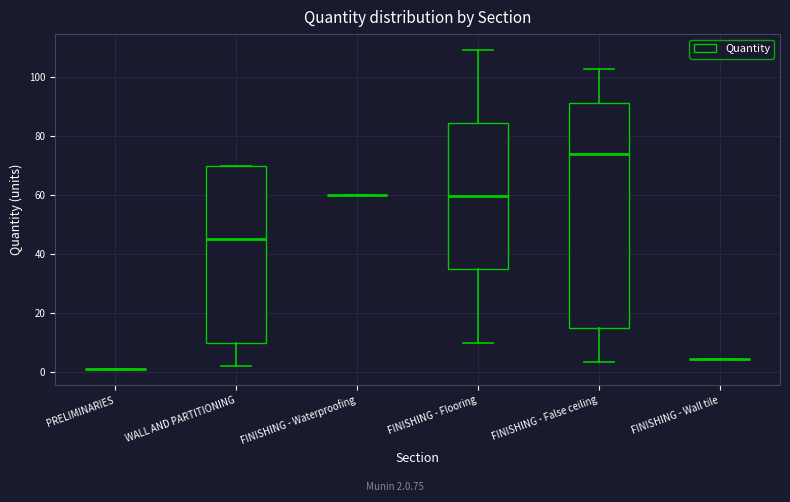

Reading left to right, transcribe this box plot: for each box, give where its median line is, the range the box spans, and where its two whiskers end, as read against the y-axis. The values are not printed on the chart, so give them approximately, as read against the axis.

PRELIMINARIES: box collapsed to a line at 2, whiskers 2 to 2
WALL AND PARTITIONING: median 46, box 10 to 70, whiskers 2 to 70
FINISHING - Waterproofing: box collapsed to a line at 60, whiskers 60 to 60
FINISHING - Flooring: median 60, box 34 to 84, whiskers 10 to 110
FINISHING - False ceiling: median 74, box 14 to 92, whiskers 4 to 102
FINISHING - Wall tile: box collapsed to a line at 4, whiskers 4 to 4